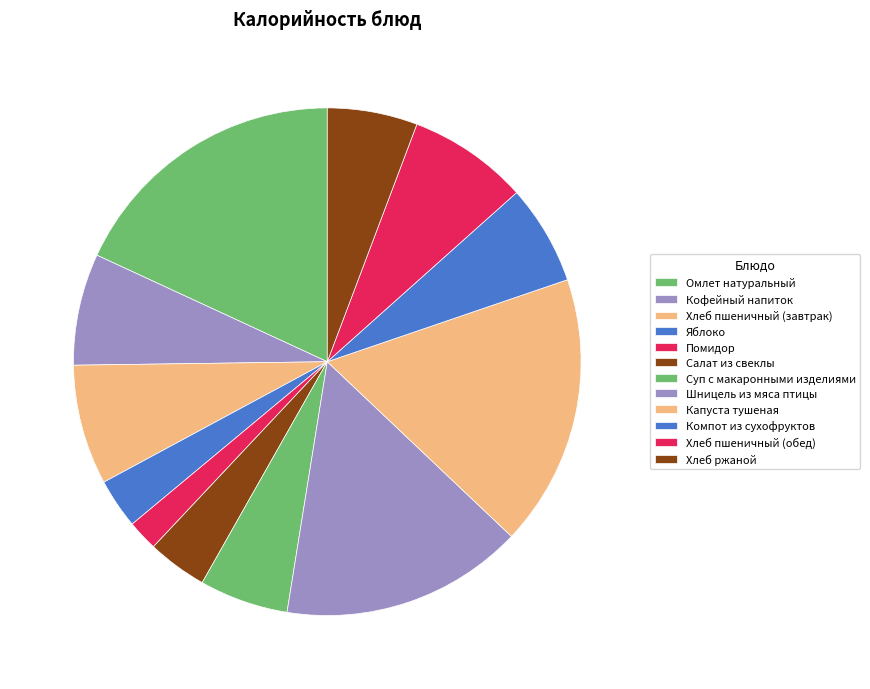

To the nearest percent, what is the difference between the Кофейный напиток and Капуста тушеная slice percentages?

10%